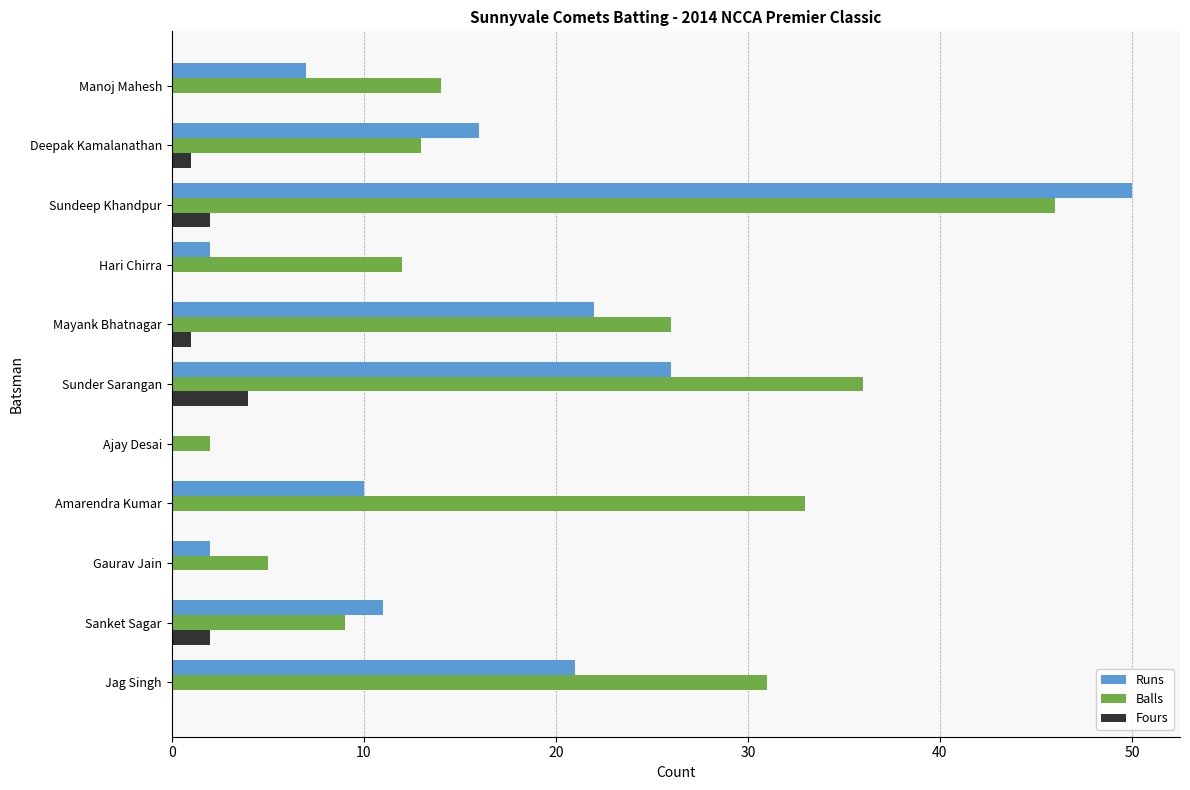

Is the value of Balls at Manoj Mahesh greater than the value of Runs at Sundeep Khandpur?

No